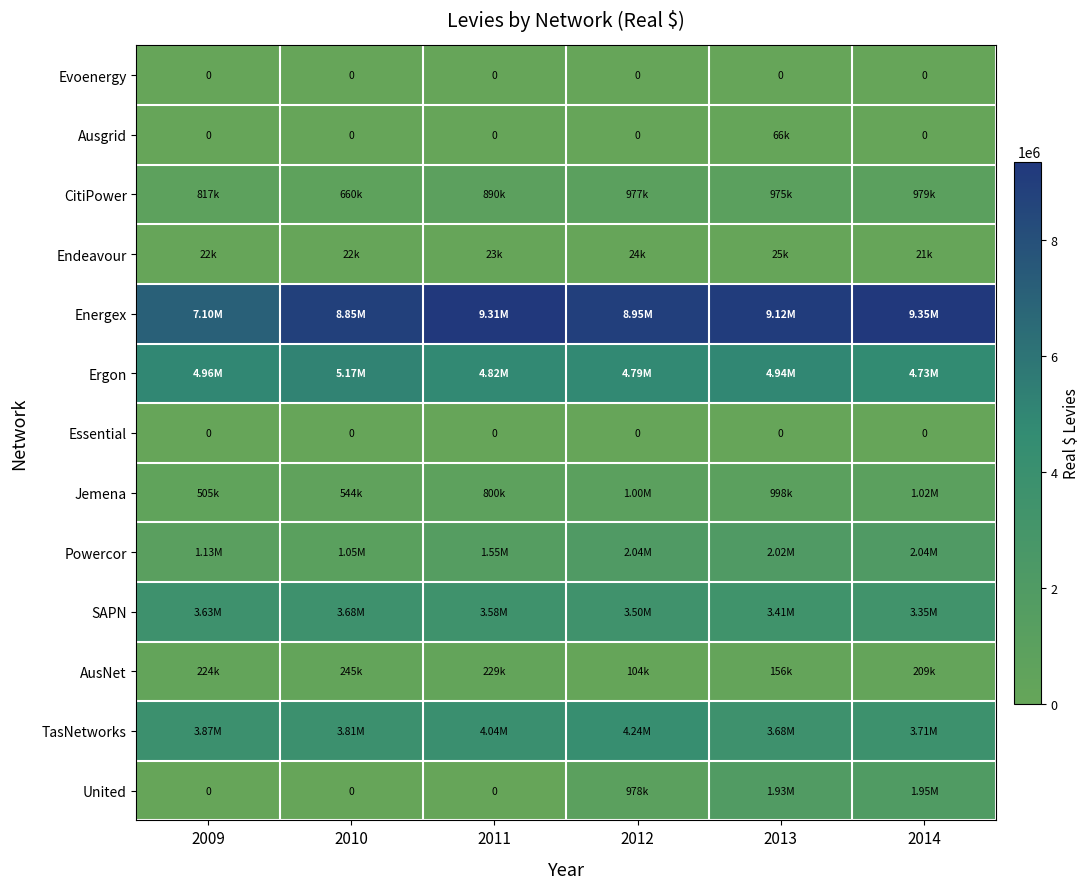

At which label does SAPN first exceed 3576152?

2009